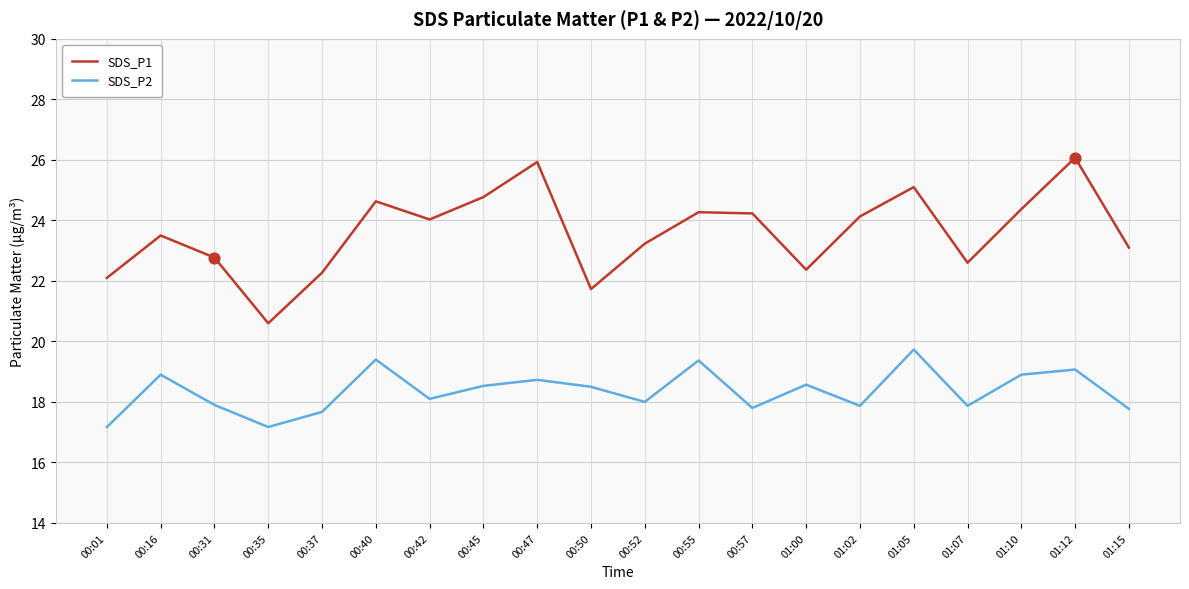

Is the value of SDS_P1 at 01:10 greater than the value of SDS_P2 at 01:00?

Yes